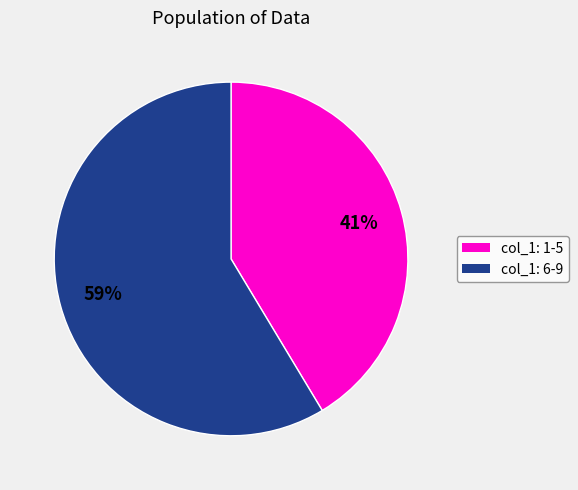

Is there any slice that represents more than half of the pie?

Yes